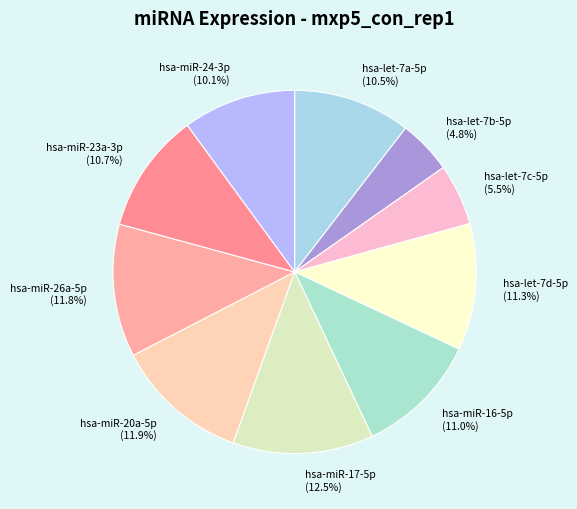

To the nearest percent, what is the combined percentage of hsa-miR-20a-5p and hsa-let-7c-5p?

17%